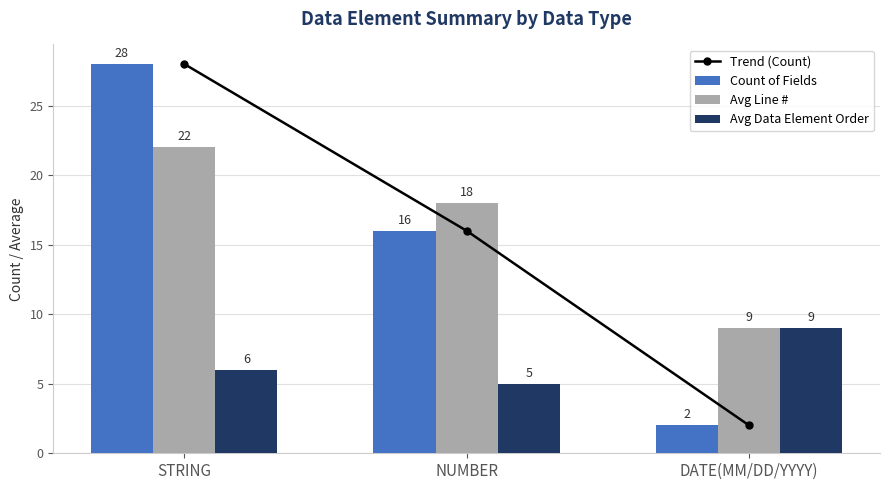

What is the greatest value displayed?

28